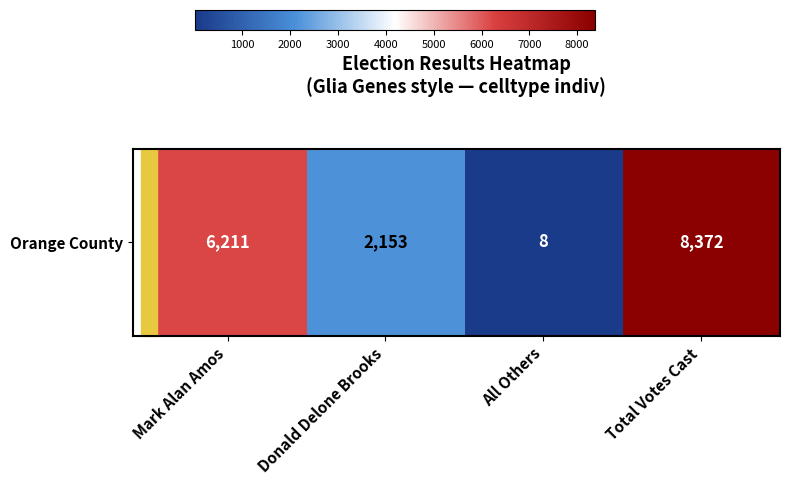

True or false: the data shows 3 at All Others.

False